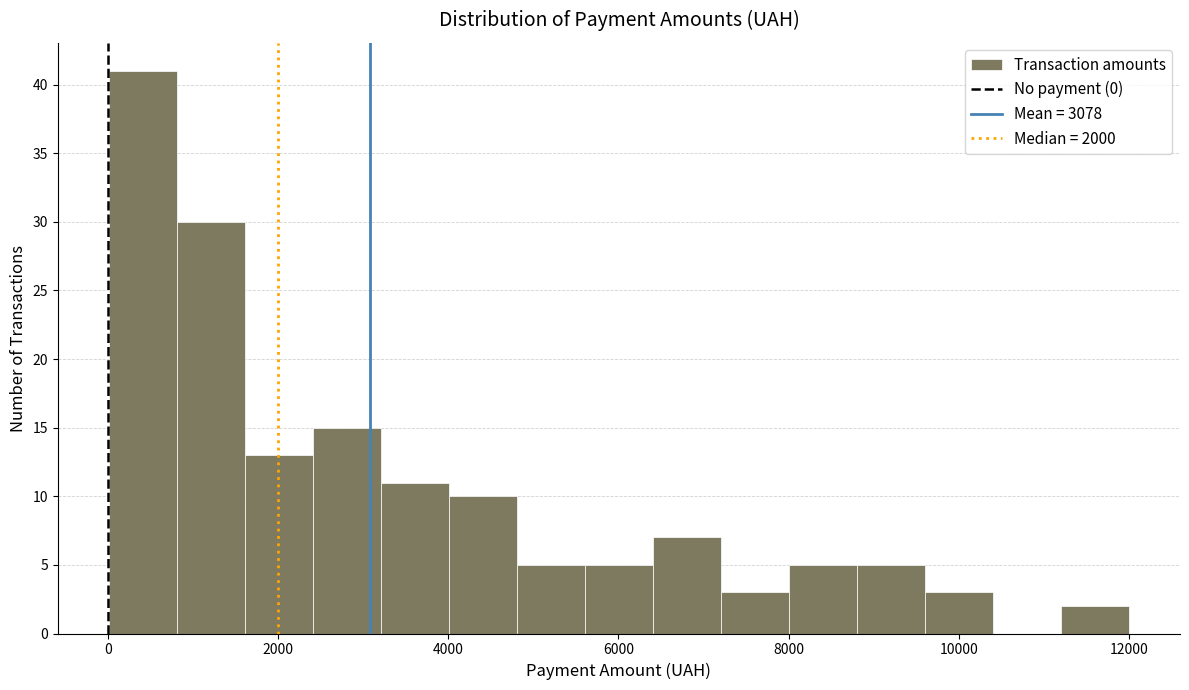

Read against the x-axis, roughly where is the centre of the tallest bar?

400